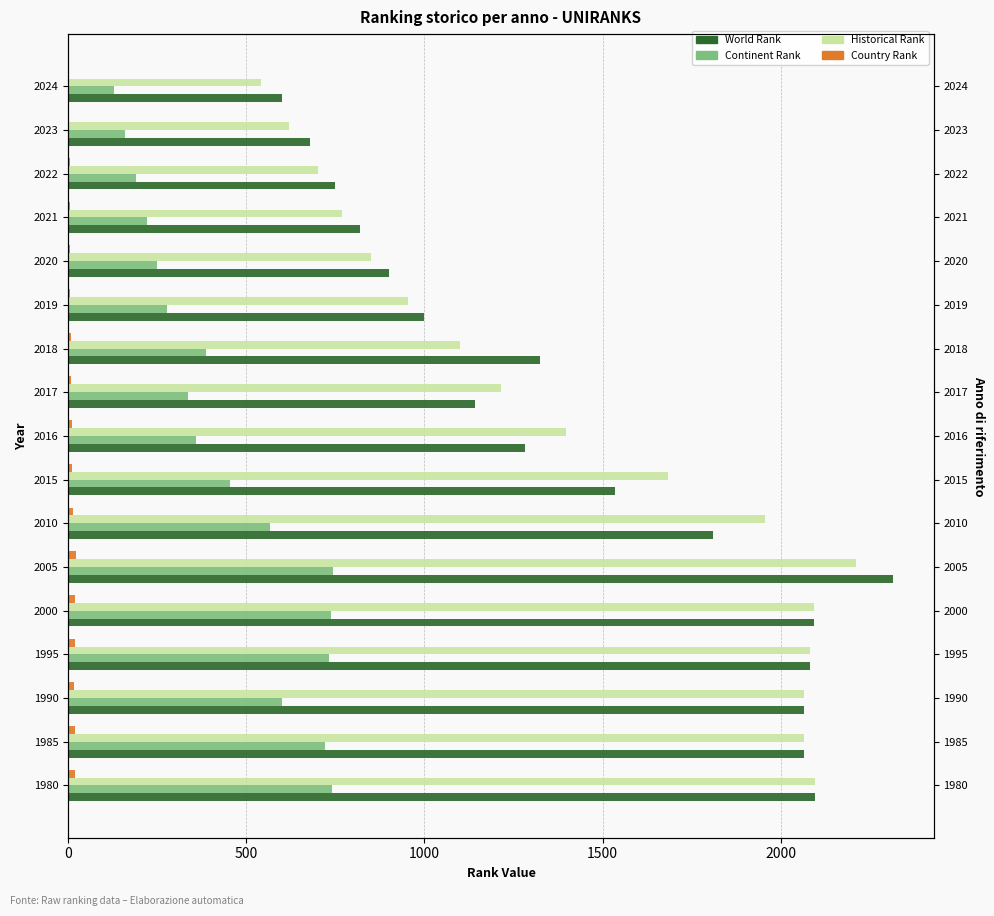

Reading left to right, transcribe all the data shown in this chart.

world rank: 2096	2065	2065	2083	2095	2314	1810	1535	1281	1141	1325	998	900	820	750	680	600
continent rank: 740	721	600	731	737	744	567	453	360	337	386	277	250	220	190	160	130
historical rank: 2096	2065	2065	2083	2095	2211	1957	1684	1397	1215	1099	954	850	770	700	620	540
country rank: 18	18	17	18	18	22	15	12	10	7	7	6	5	5	4	3	3